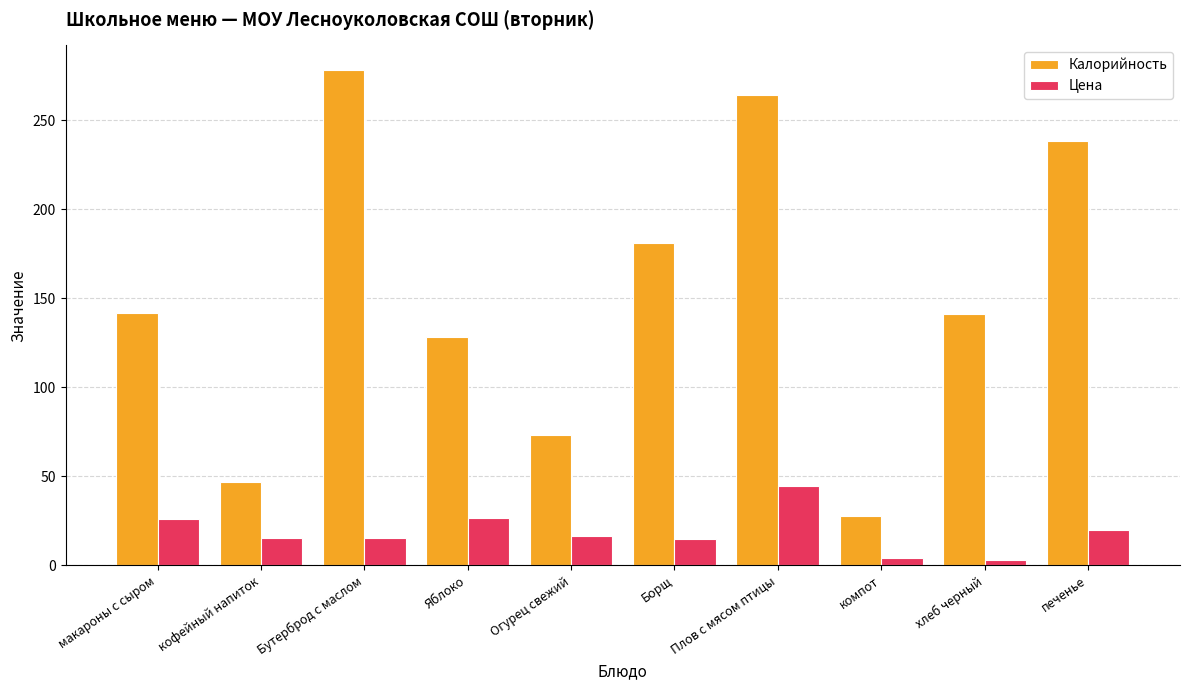

The Калорийность series shows 64.9 at Бутерброд с маслом. True or false?

False